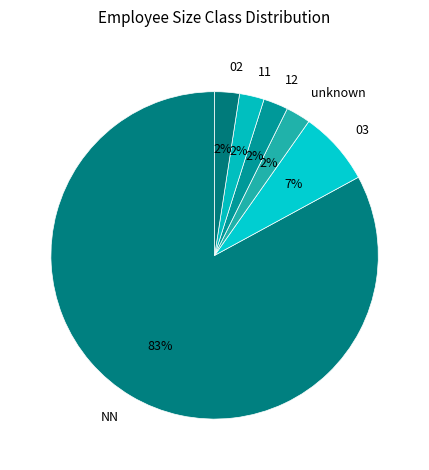

To the nearest percent, what is the average slice percentage?

17%